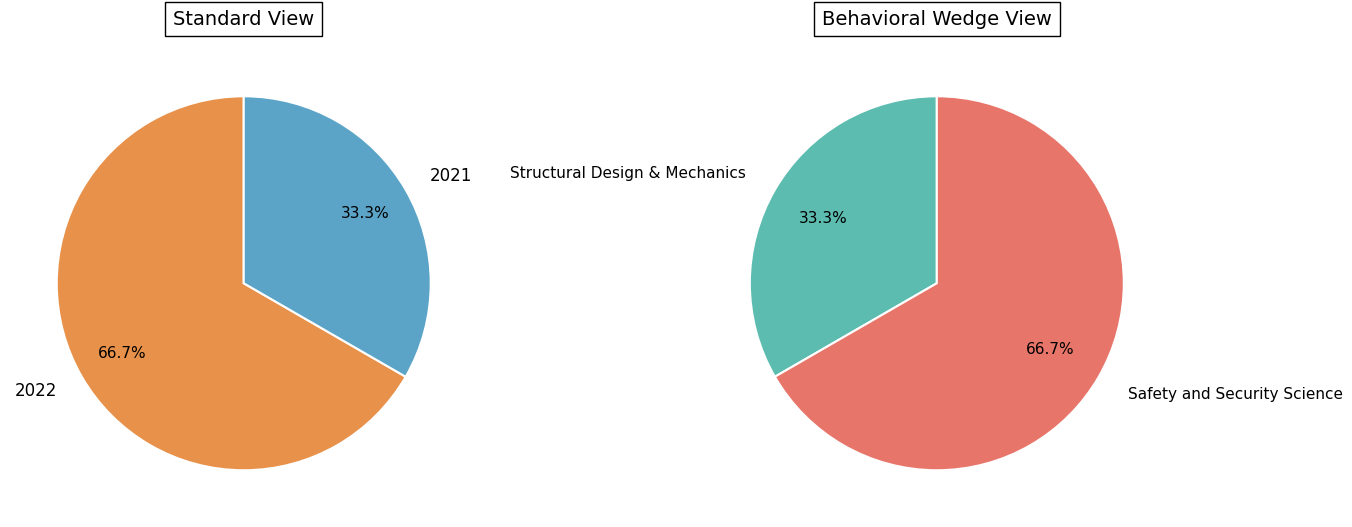

What is the change in value from journal article (2022) - Safety and Security Science to journal article (2021) - Safety and Security Science?

-1